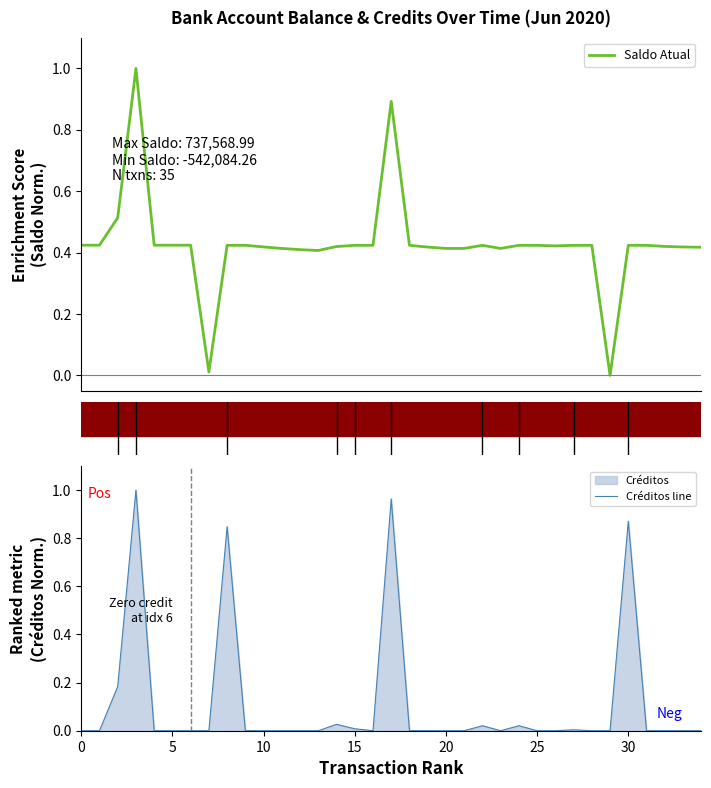

What is the maximum value for Saldo Atual?

1.0